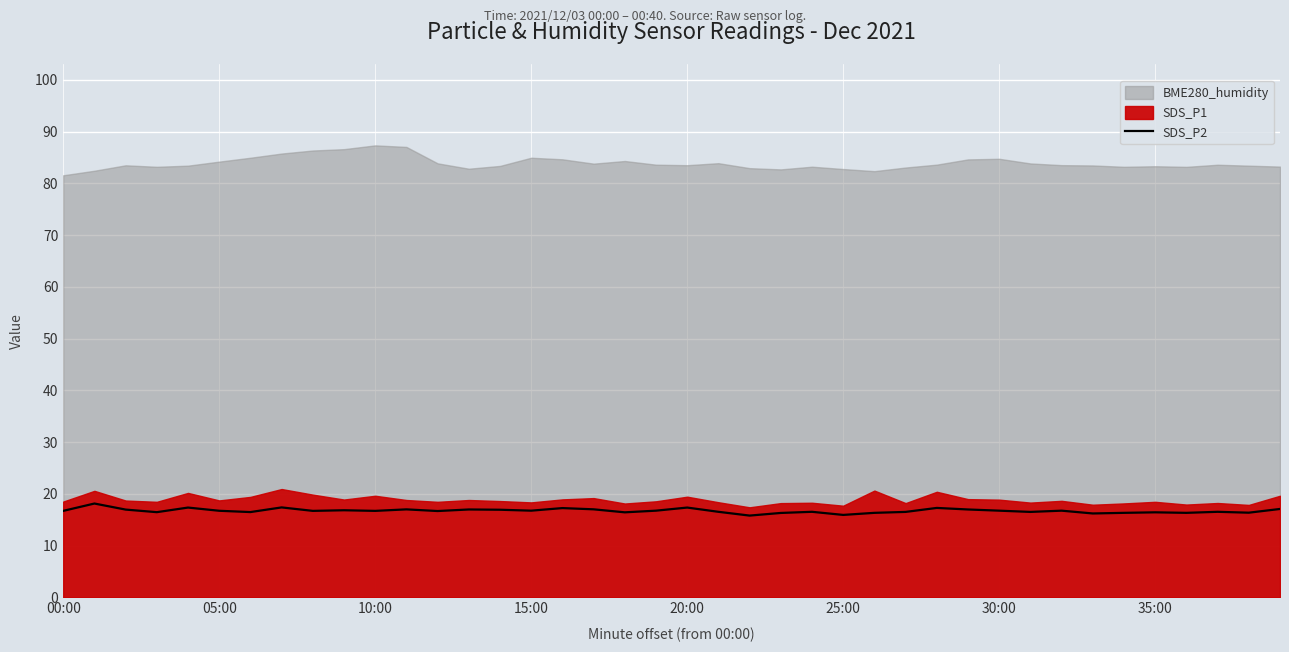

What is the sum of all values?

669.9